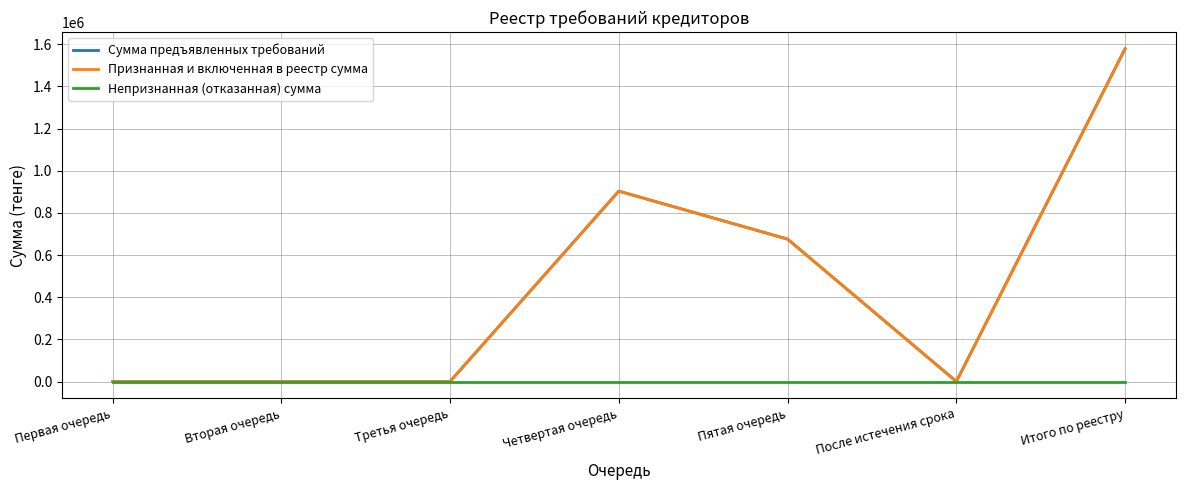

Is this an area chart (filled region under the line)?

No